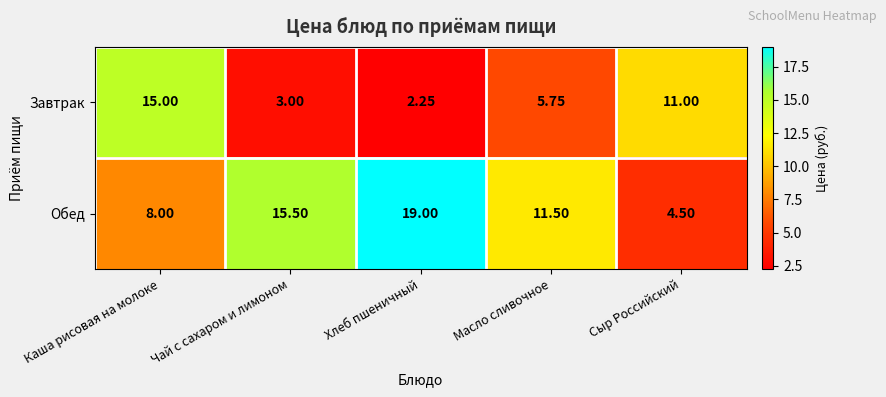

Which category has the lowest value across all series?

Хлеб пшеничный